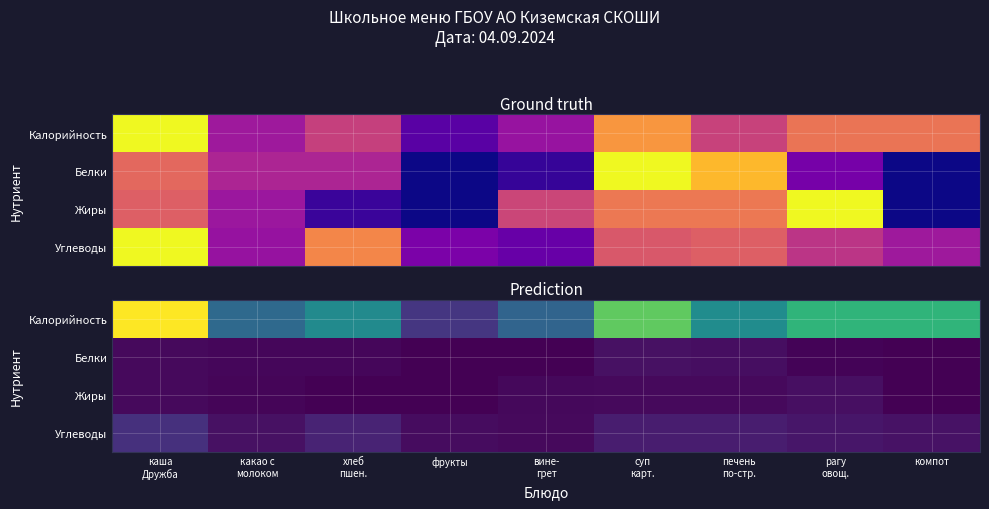

How many distinct data groups are displayed?

4